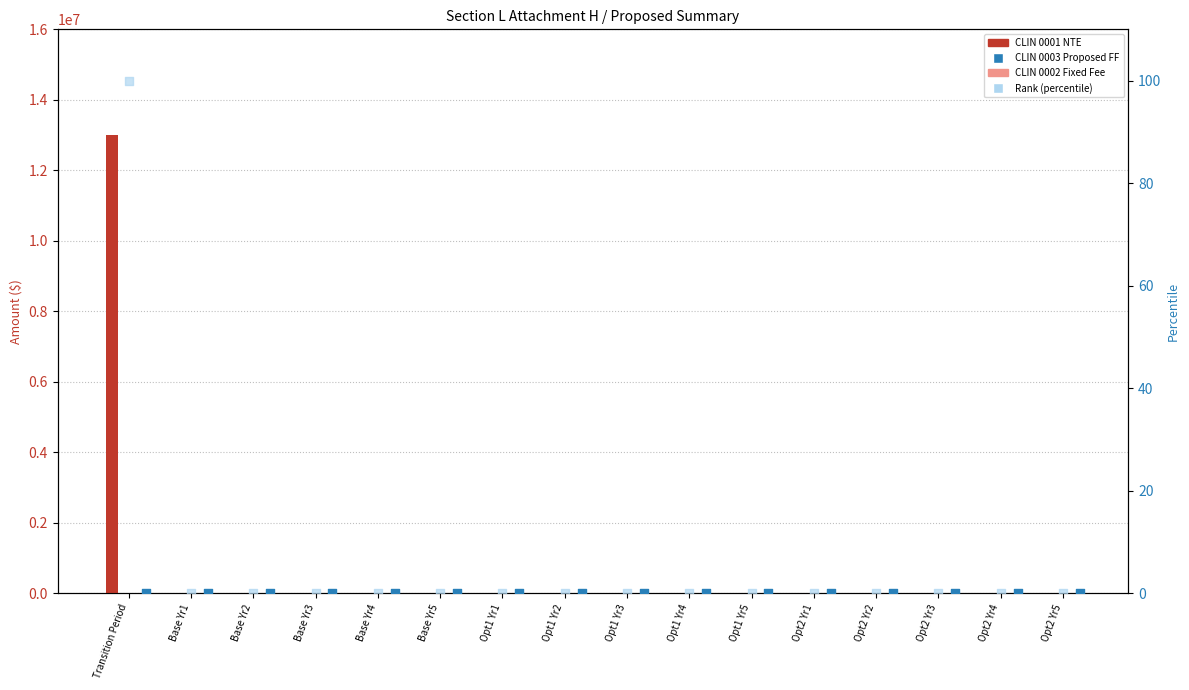

Which series reaches the maximum Y coordinate?

CLIN 0001 NTE